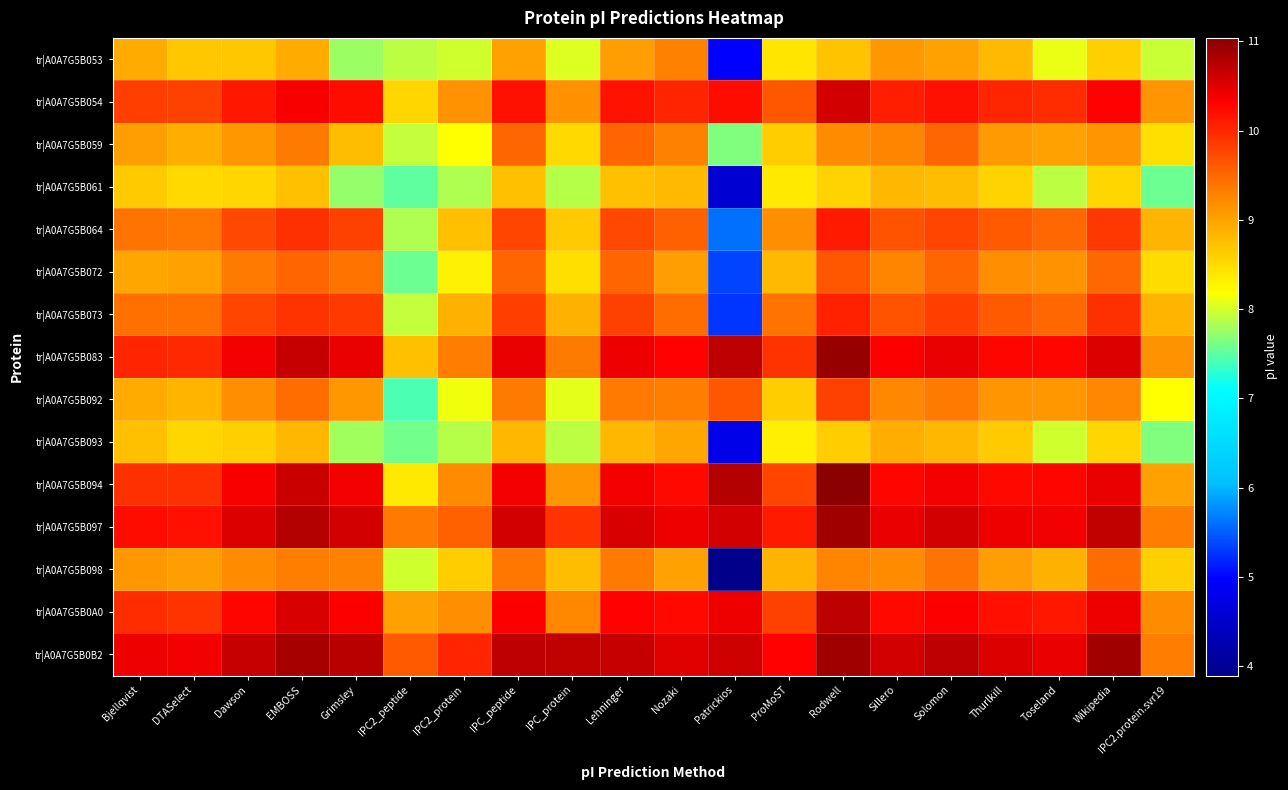

List the series in order of their peak value, highest first.

tr|A0A7G5B094, tr|A0A7G5B083, tr|A0A7G5B0B2, tr|A0A7G5B097, tr|A0A7G5B0A0, tr|A0A7G5B054, tr|A0A7G5B064, tr|A0A7G5B073, tr|A0A7G5B092, tr|A0A7G5B072, tr|A0A7G5B059, tr|A0A7G5B098, tr|A0A7G5B053, tr|A0A7G5B093, tr|A0A7G5B061